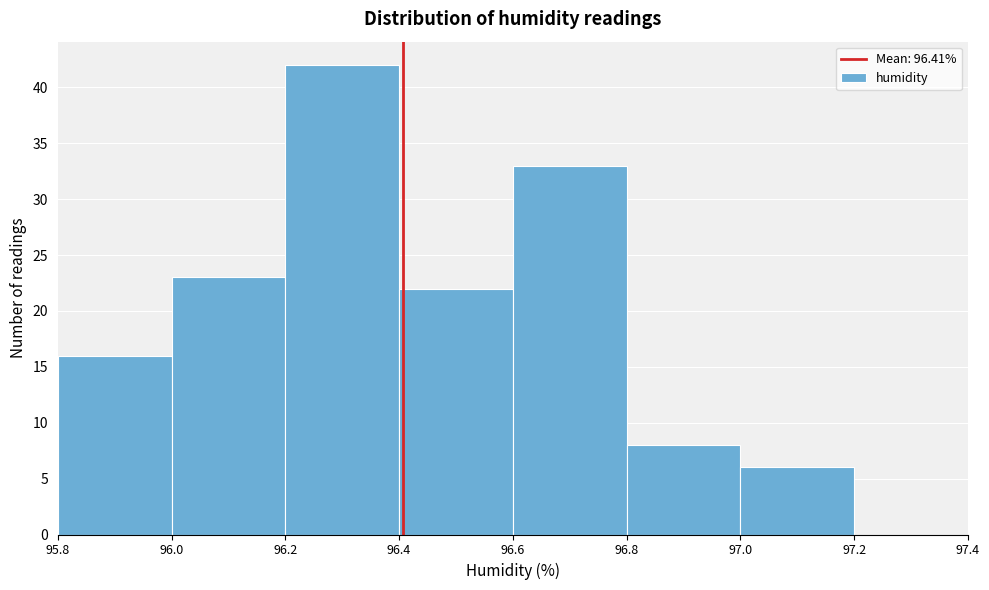

Which range on the x-axis has the tallest bar?

96.2 to 96.4